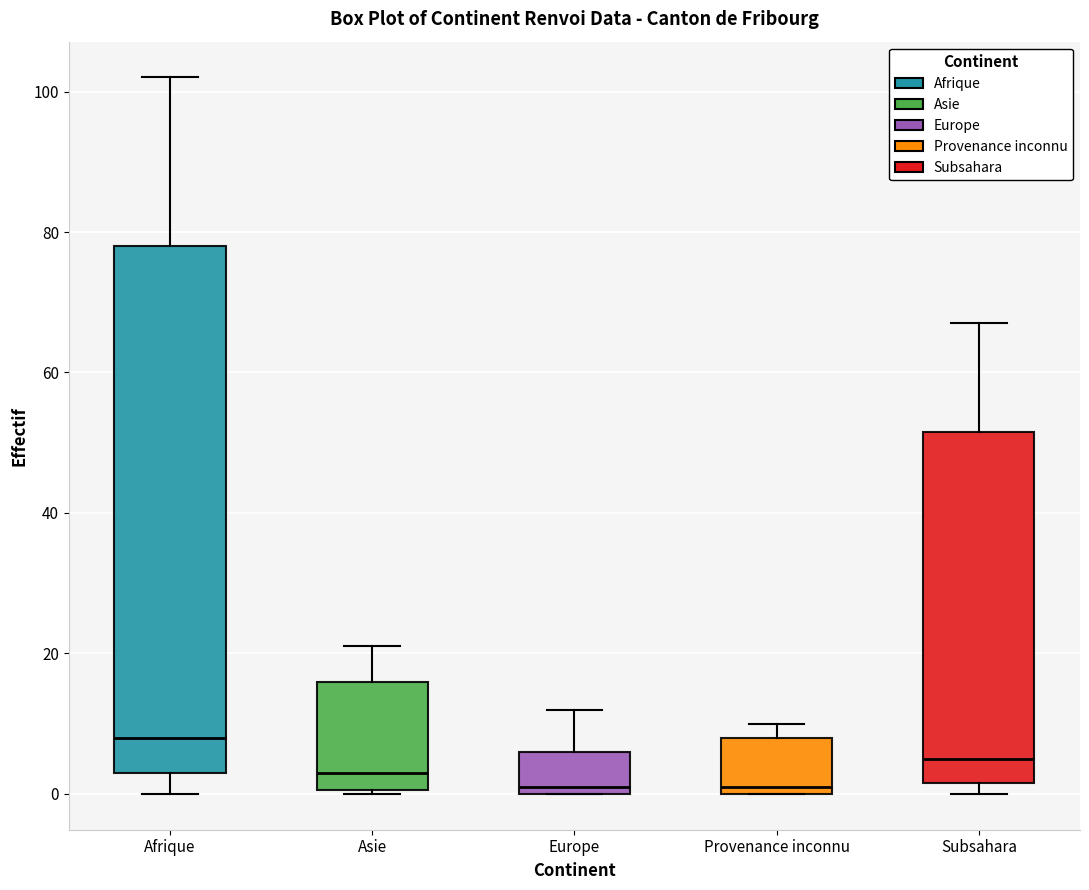

Reading left to right, read every box against the y-axis: the position of its median line, the range the box covers, and the ends of its whiskers. The values are not printed on the chart, so give them approximately, as read against the axis.

Afrique: median 8, box 4 to 78, whiskers 0 to 102
Asie: median 4, box 0 to 16, whiskers 0 to 22
Europe: median 2, box 0 to 6, whiskers 0 to 12
Provenance inconnu: median 2, box 0 to 8, whiskers 0 to 10
Subsahara: median 6, box 2 to 52, whiskers 0 to 68